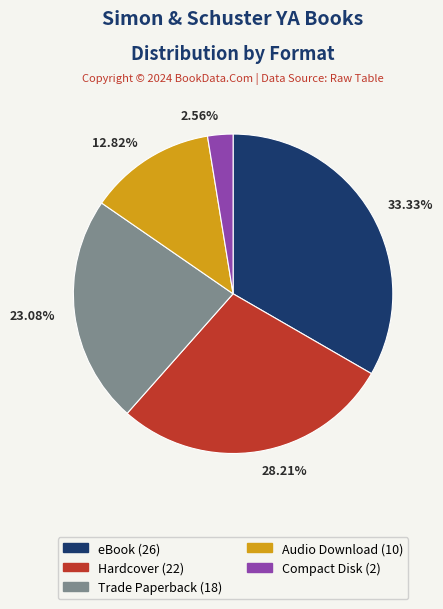

What percentage is the Compact Disk slice, to the nearest percent?

3%